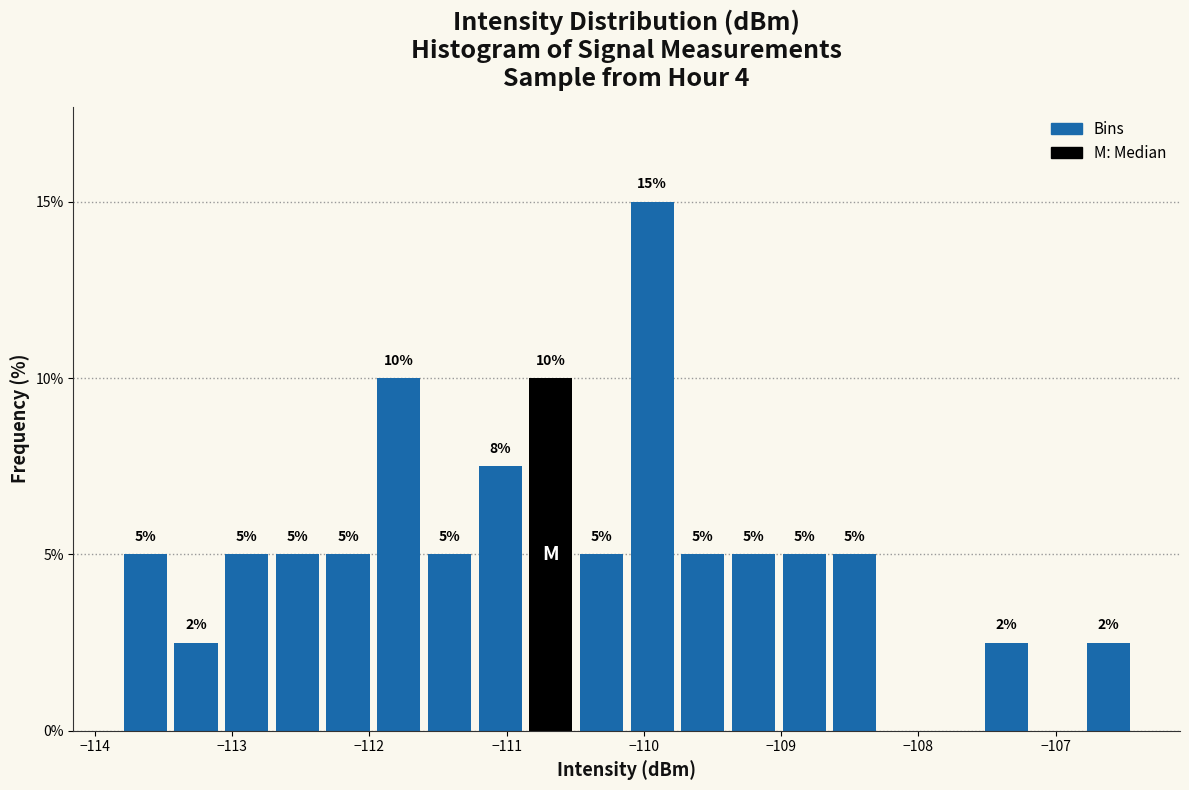

Read against the x-axis, roughly where is the centre of the tallest bar?

-109.9